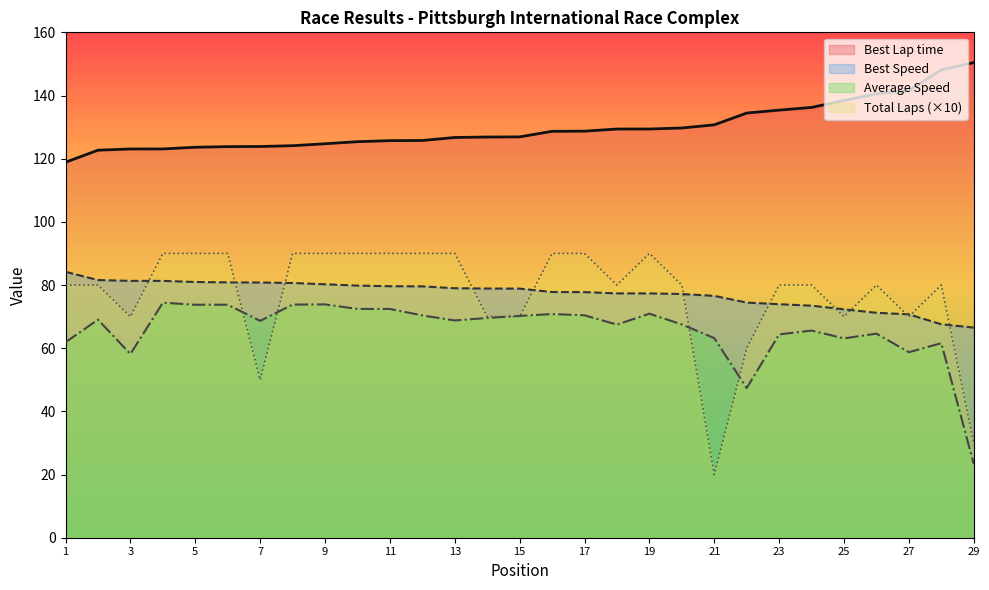

At 1, list the series in order from largest to smallest.

Best Lap time, Best Speed, Total Laps (×10), Average Speed